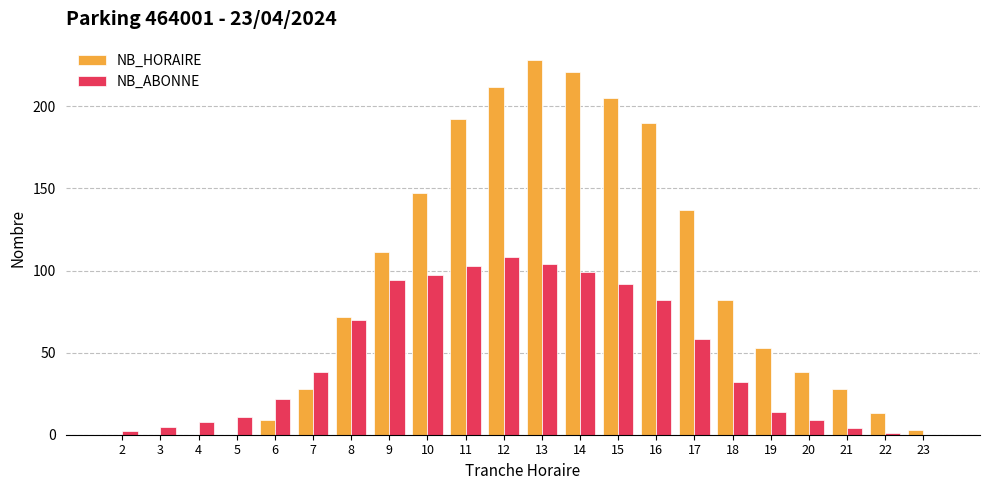

What is the sum of all NB_HORAIRE values?

1969